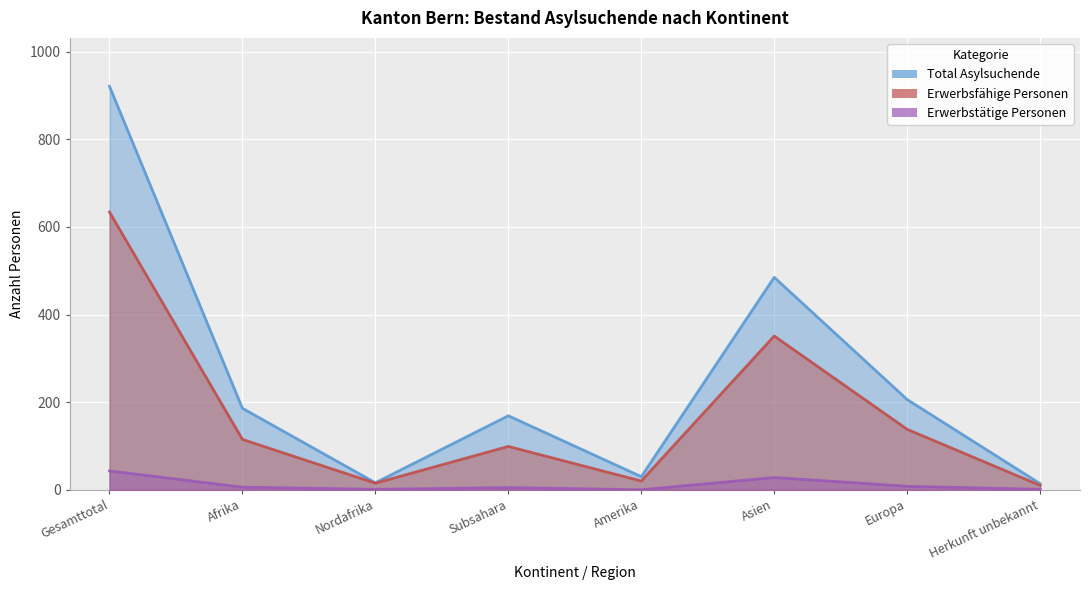

What is the minimum value for Total Asylsuchende?

14